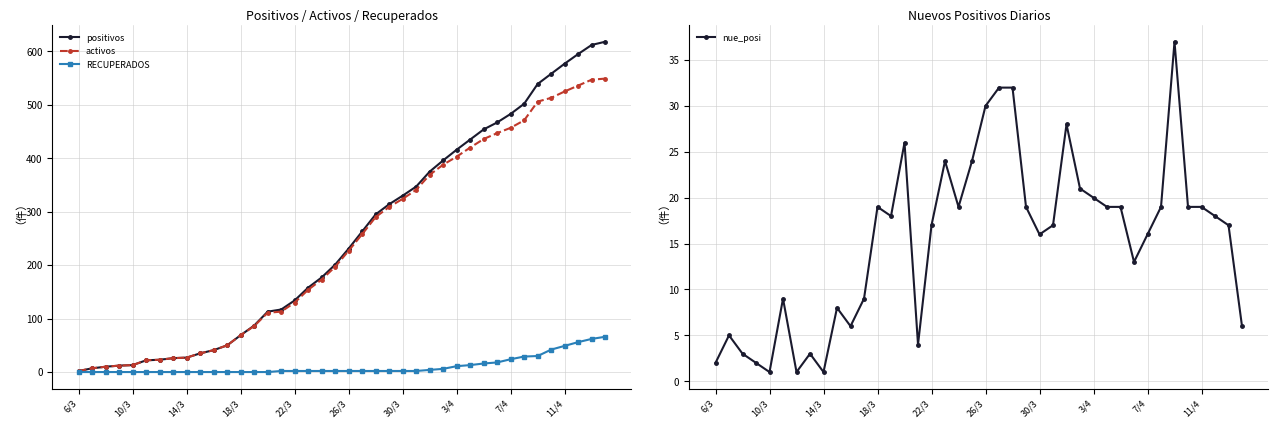

The value of positivos at 22/3 is 212. True or false?

False